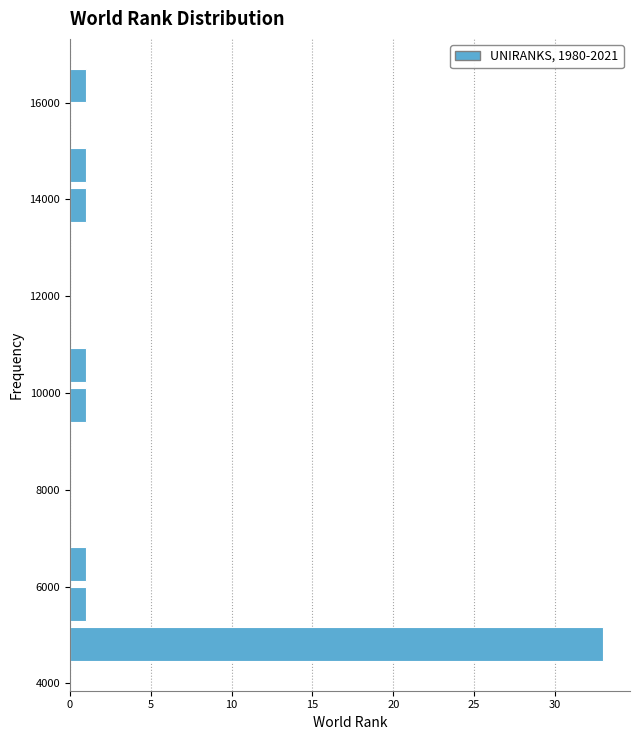

What is the length of the bar covering 4400 to 5200 on the y-axis? Neither the bar edges nor the lengths are printed on the chart, so give them approximately, as read against the axes.

33